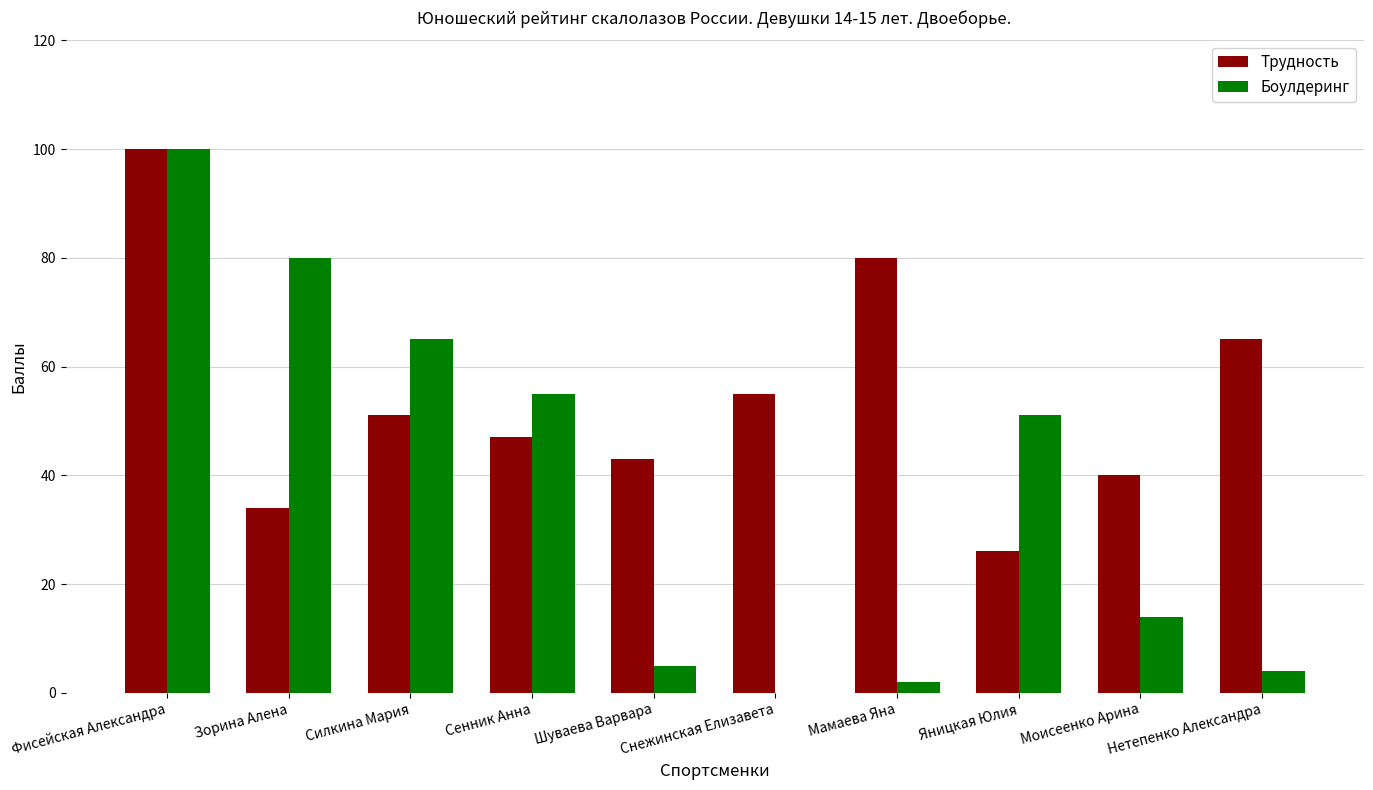

Between Сенник Анна and Снежинская Елизавета, which series saw the biggest shift?

Боулдеринг